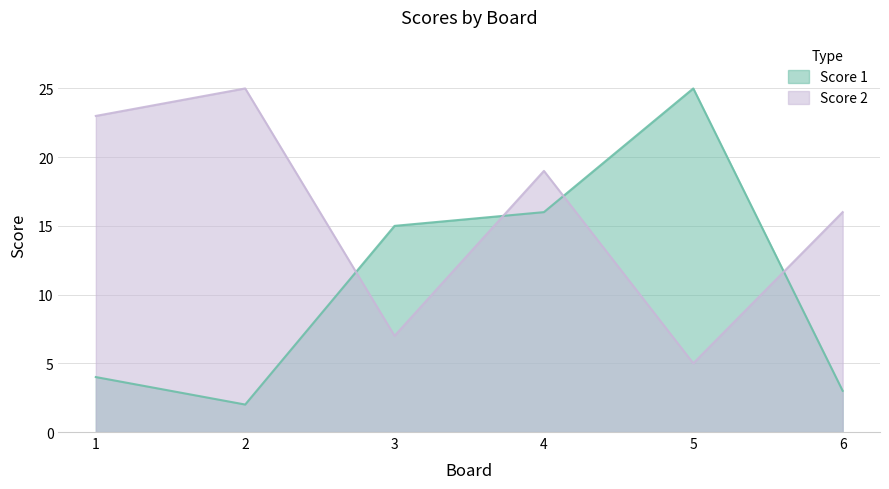

At which label does Score 1 first exceed 15?

4